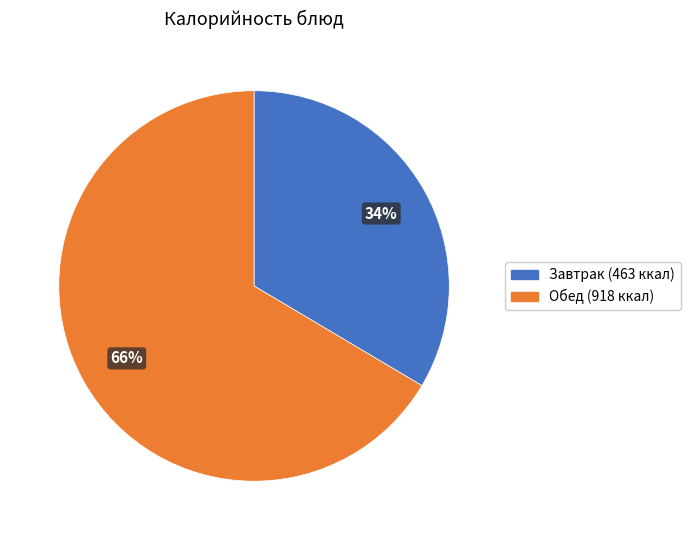

Is there a majority slice in this chart?

Yes